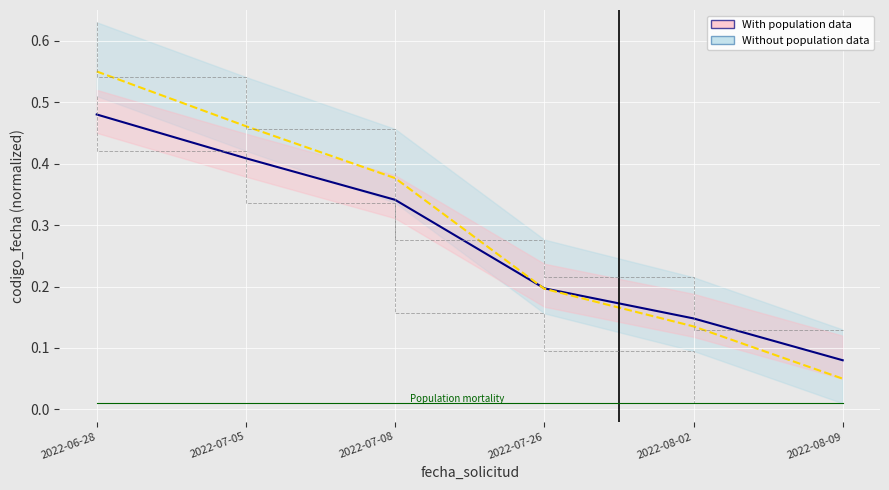

At which label is Without population data closest to 0?

2022-08-09